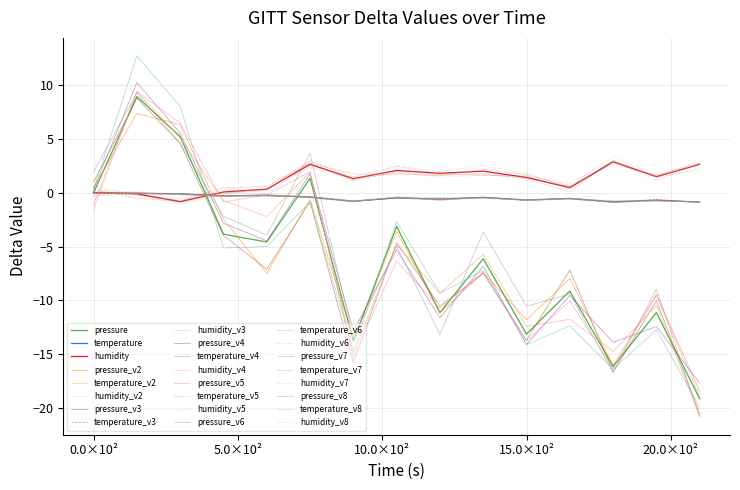

Which series has the widest spread of values?

pressure_v7